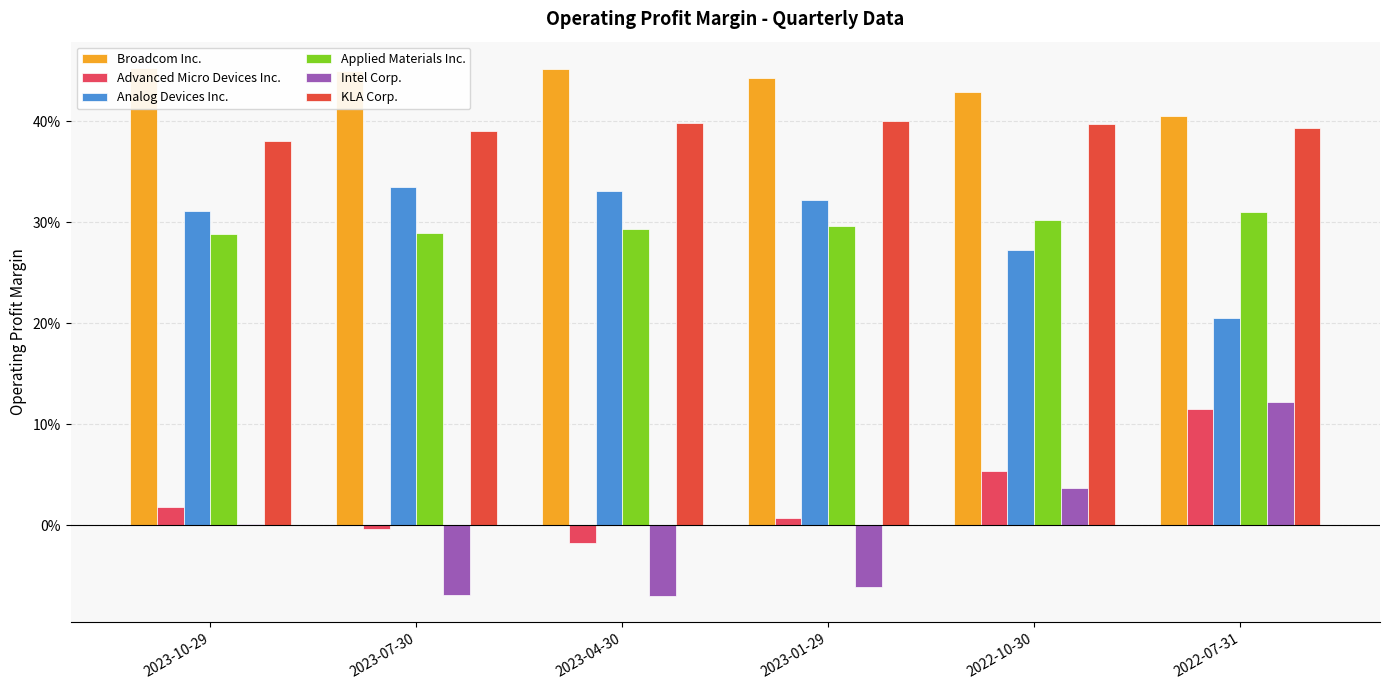

What is the sum of the KLA Corp. values at 2022-10-30 and 2023-04-30?

0.8